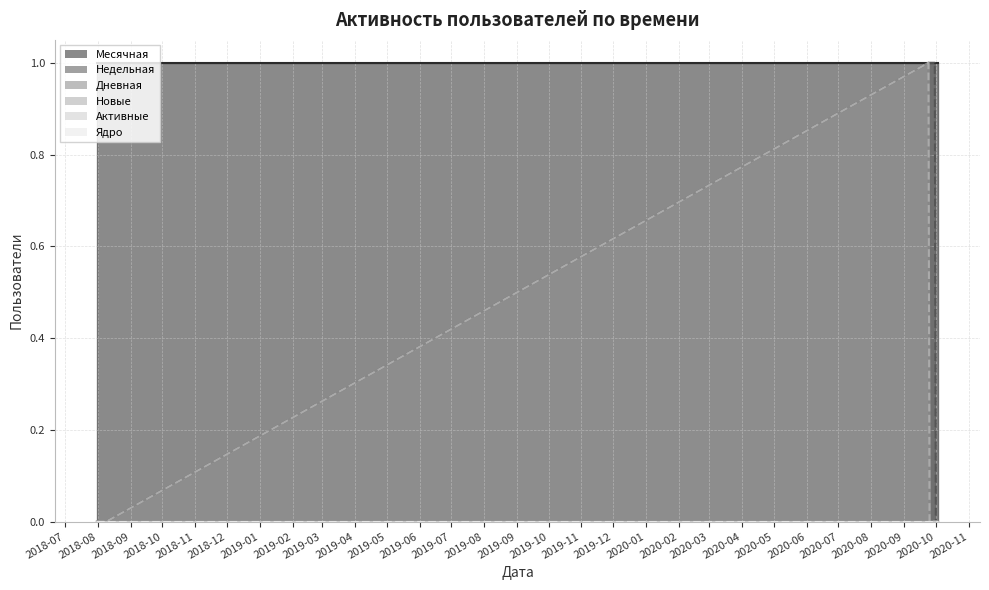

Is the value of Недельная at 2020-09-25 greater than the value of Новые at 2018-08-02?

Yes